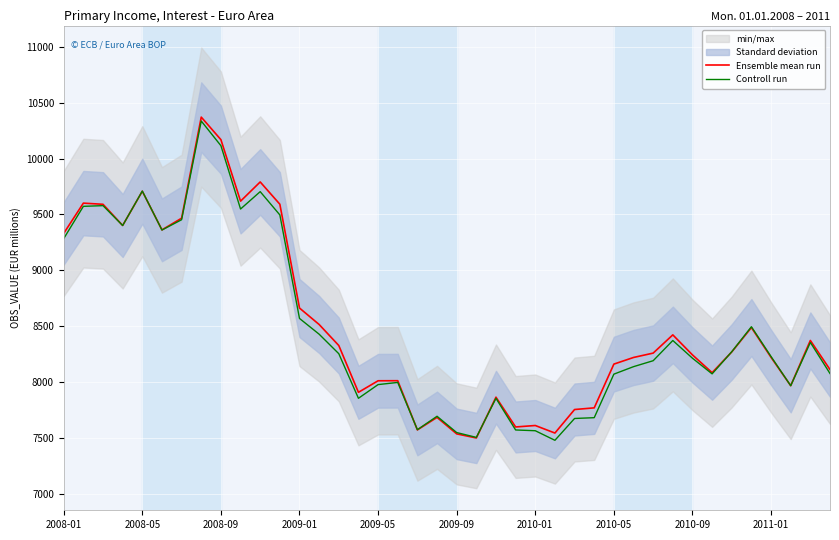

What is the minimum value for Ensemble mean run?

7499.9